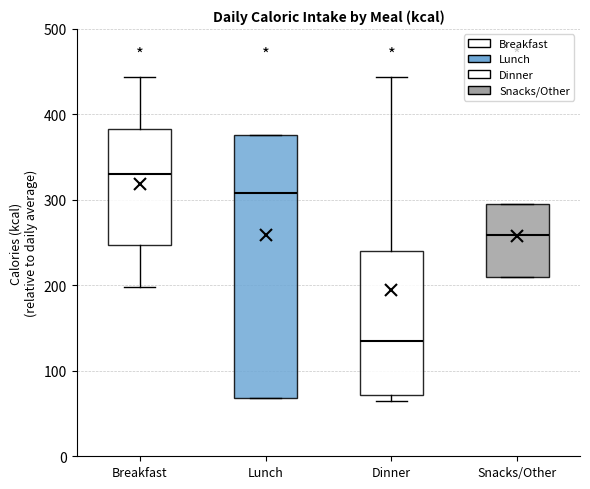

Which box's median line is the lowest?

Dinner